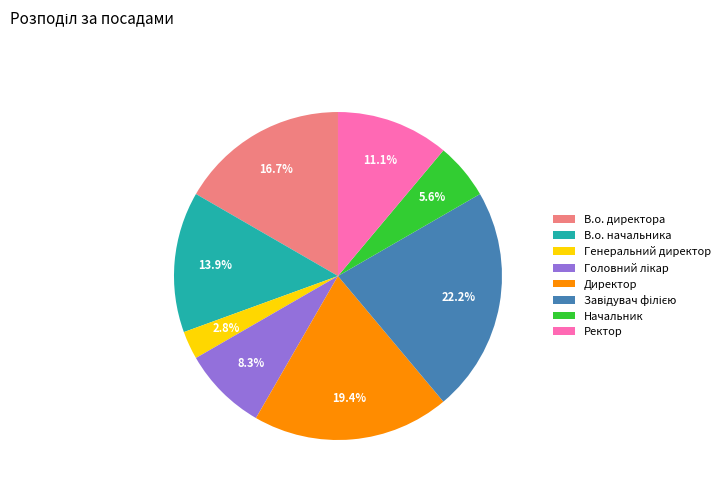

Approximately how many times larger is the value at Начальник compared to В.о. директора?

0.3